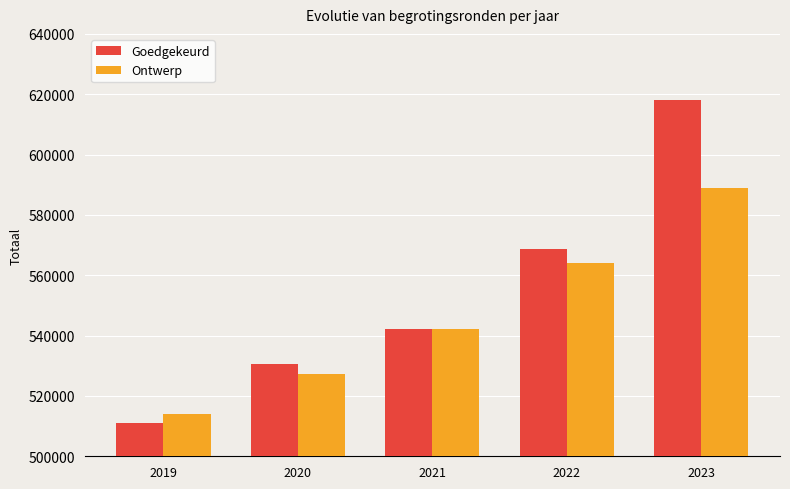

List the labels in order of Goedgekeurd value, smallest first.

2019, 2020, 2021, 2022, 2023